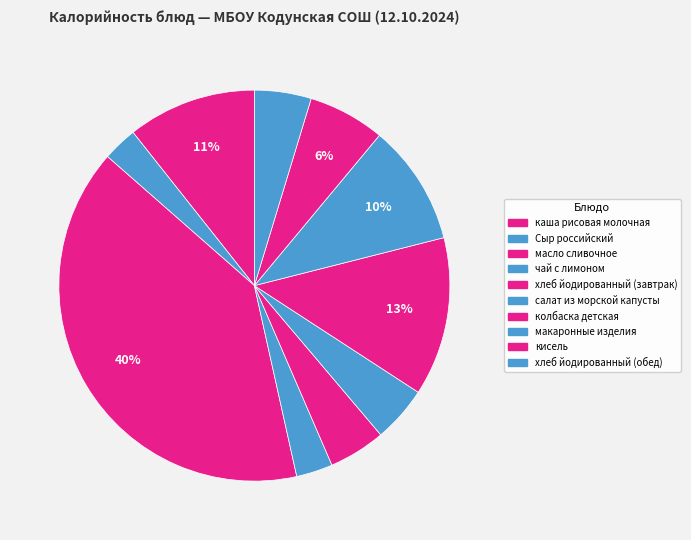

How many slices are in this pie chart?

10